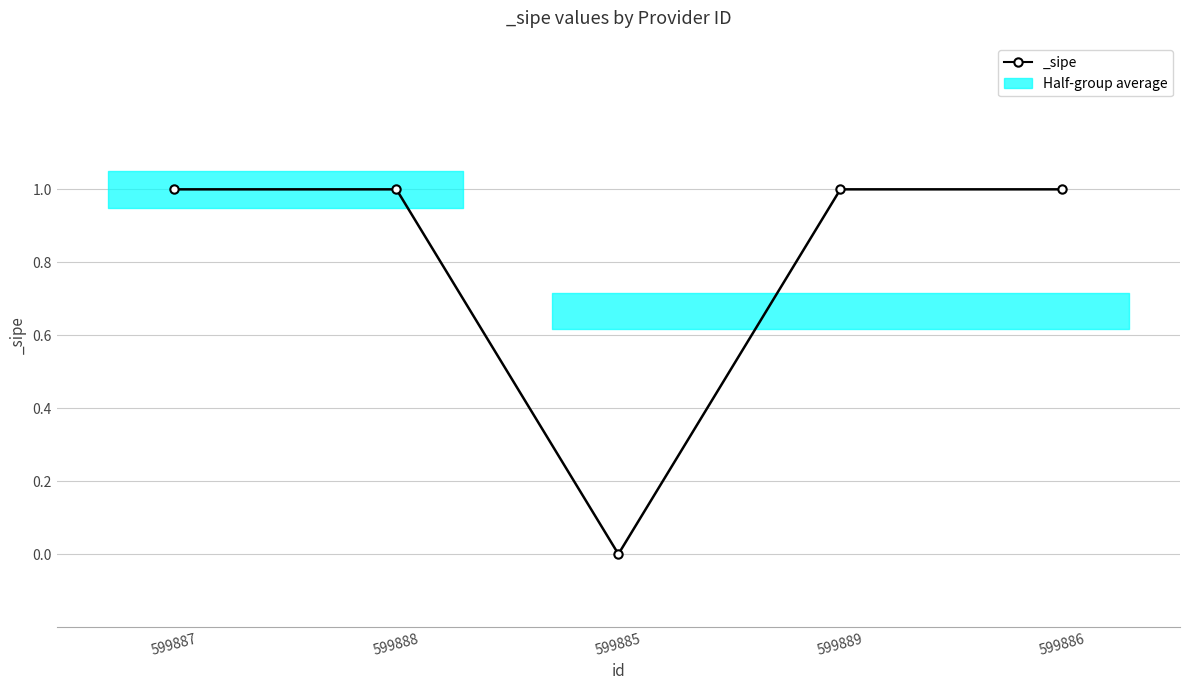

How many lines are shown in the chart?

1